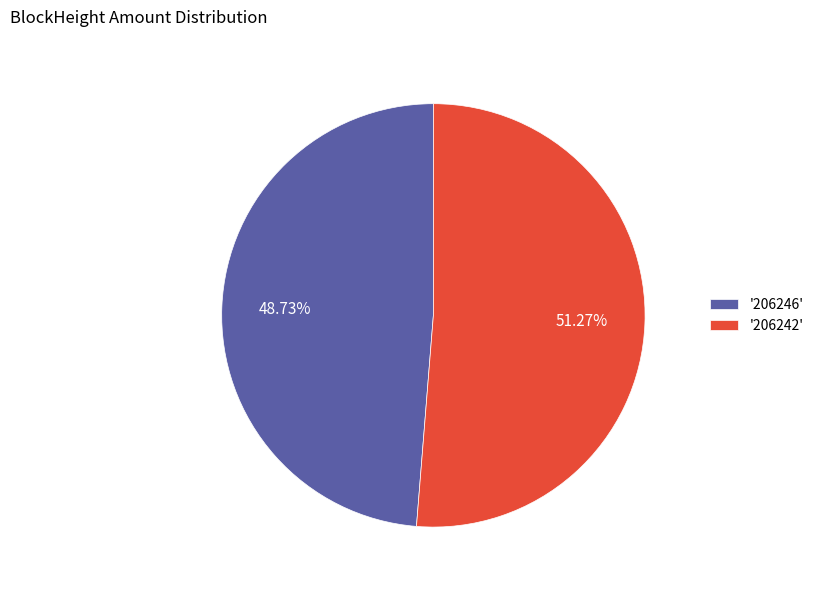

Is there a majority slice in this chart?

Yes